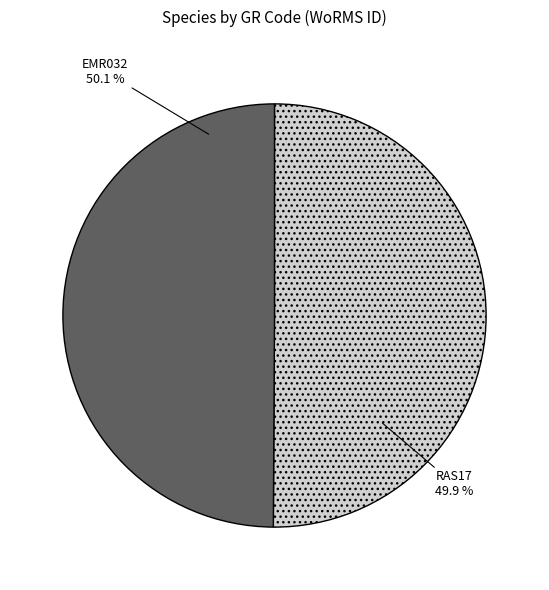

To the nearest percent, what percentage of the pie is RAS17?

50%